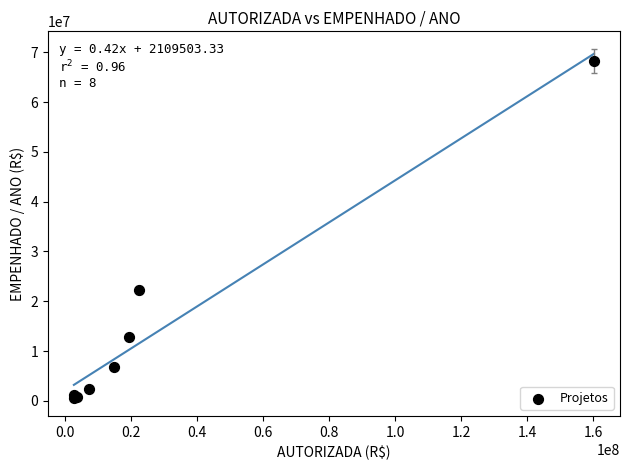

What Y value in the scatter plot is closest to 34395421?

22245608.6